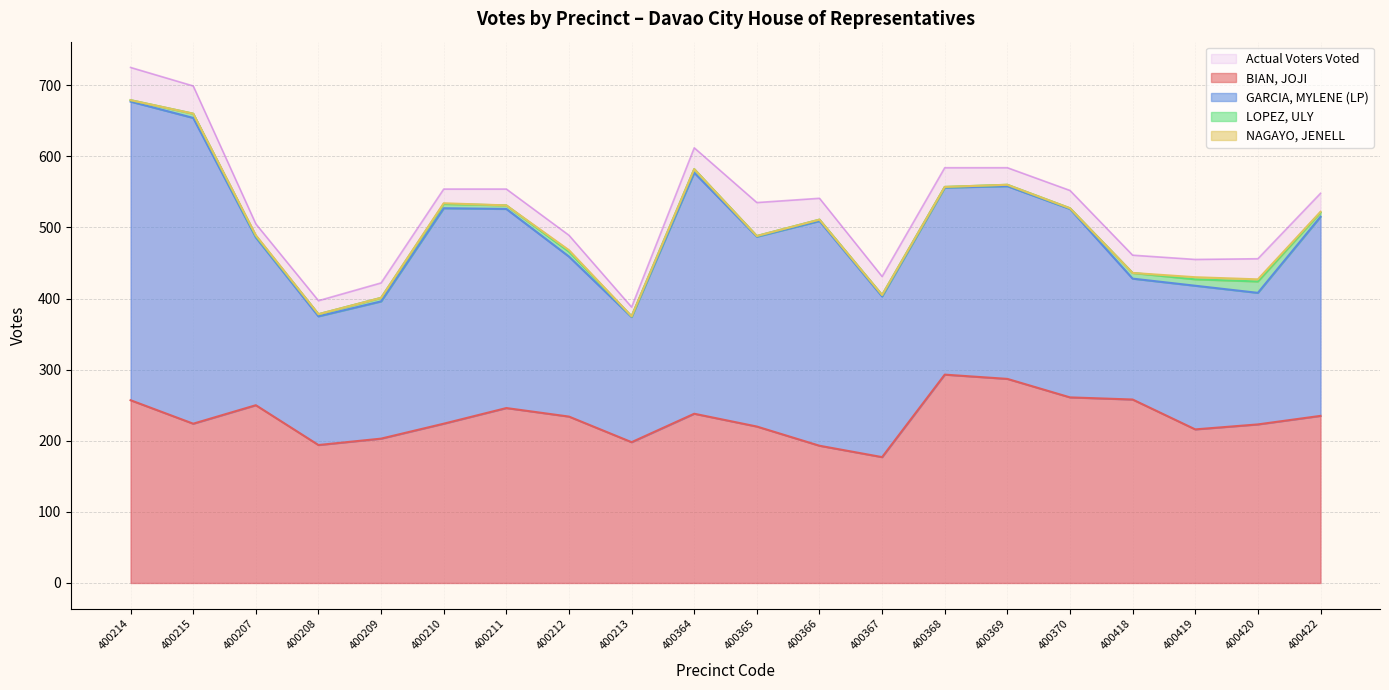

True or false: BIAN, JOJI and LOPEZ, ULY cross at least once.

False